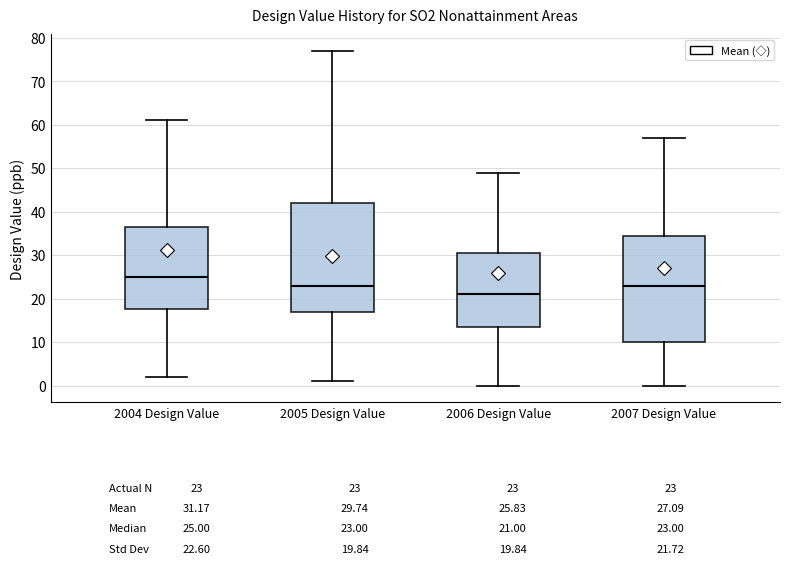

Reading left to right, transcribe this box plot: for each box, give where its median line is, the range the box spans, and where its two whiskers end, as read against the y-axis. The values are not printed on the chart, so give them approximately, as read against the axis.

2004 Design Value: median 25, box 18 to 37, whiskers 2 to 61
2005 Design Value: median 23, box 17 to 42, whiskers 1 to 77
2006 Design Value: median 21, box 14 to 31, whiskers 0 to 49
2007 Design Value: median 23, box 10 to 35, whiskers 0 to 57